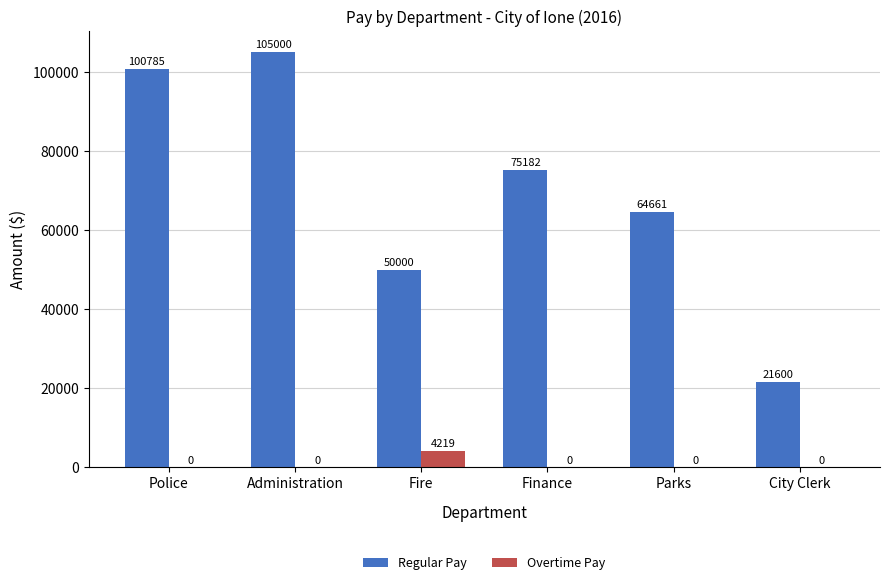

Does the chart contain stacked bars?

No